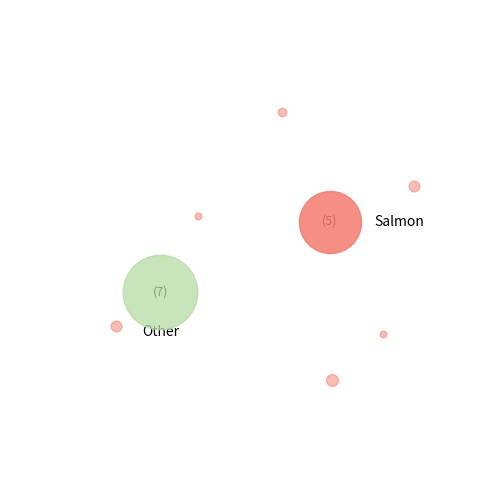

Which has a higher value, 6 or 1?

6